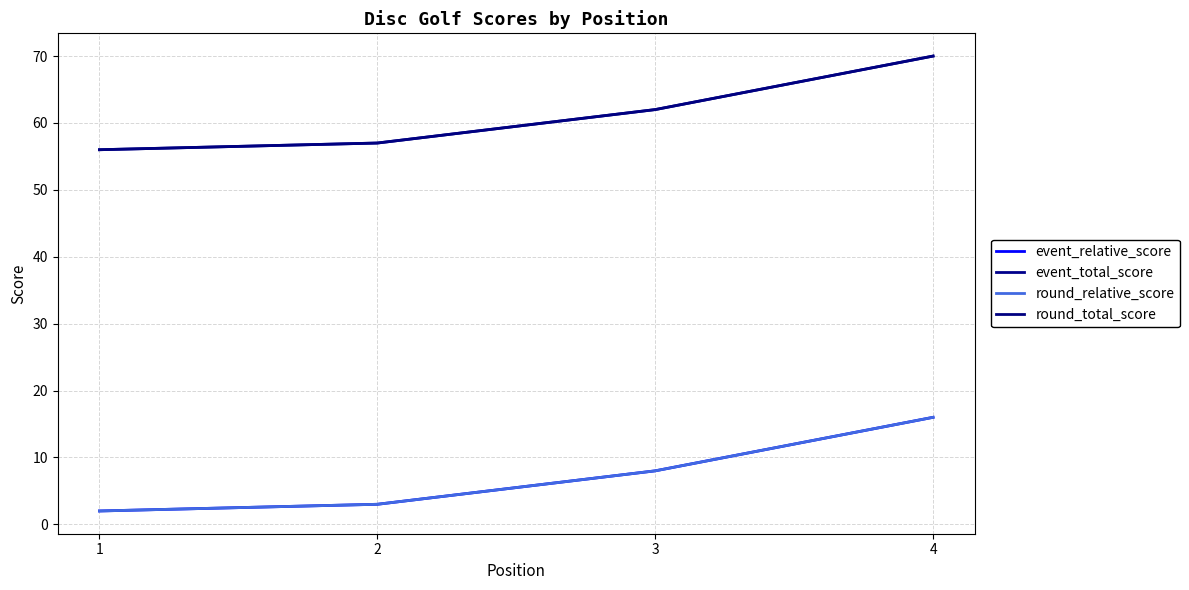

Does the chart have visible grid lines?

Yes